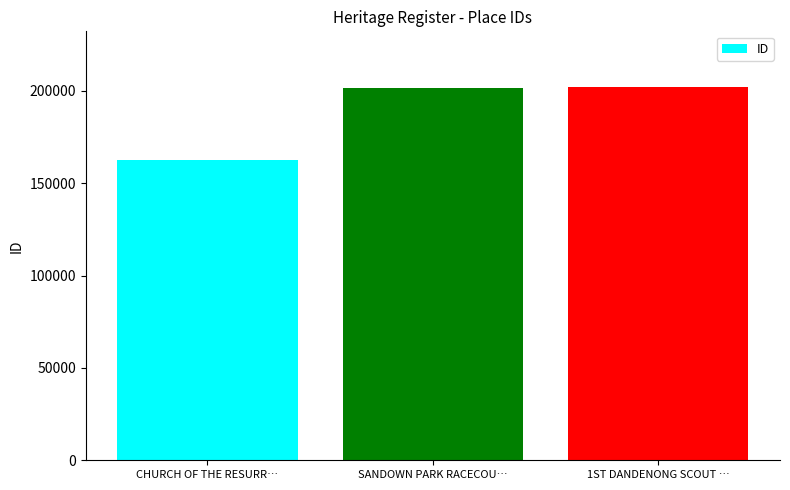

The value at SANDOWN PARK RACECOU… is 79237. True or false?

False